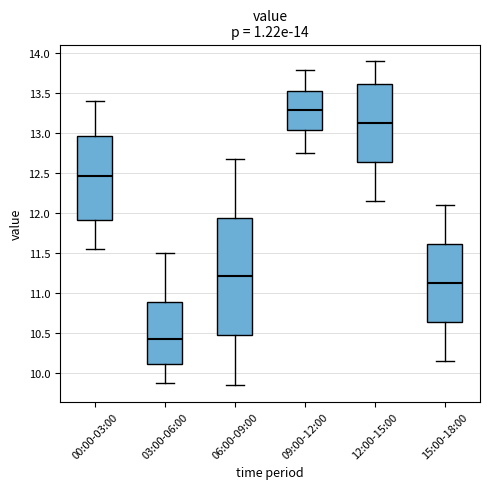

Which box is the tallest, from its lower edge to its upper edge?

06:00-09:00